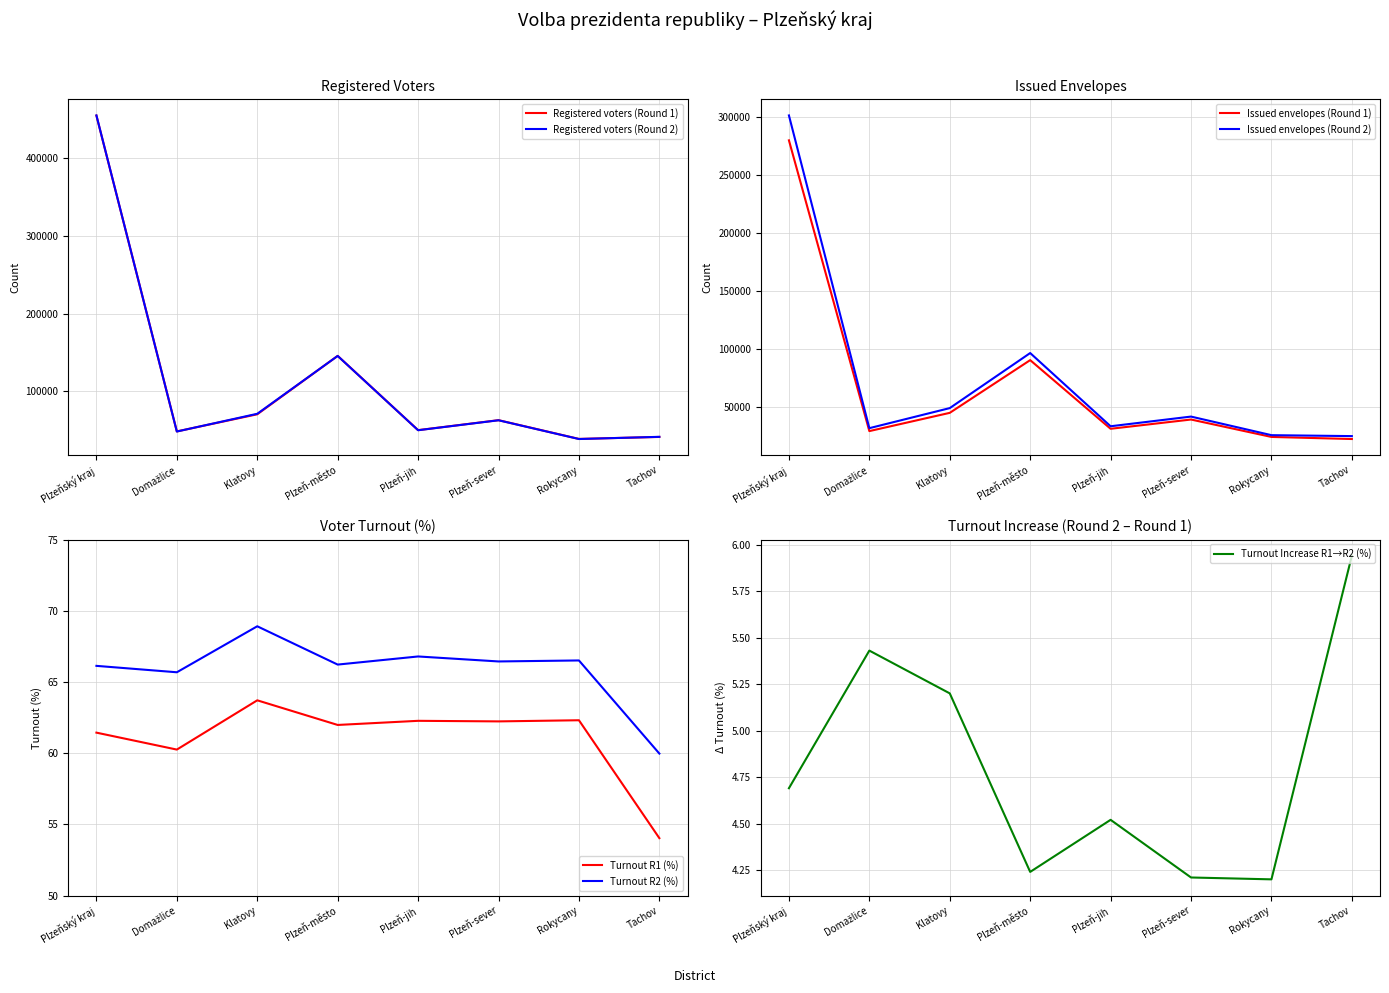

Where is Registered voters (Round 2) nearest to the value 246881?

Plzeň-město